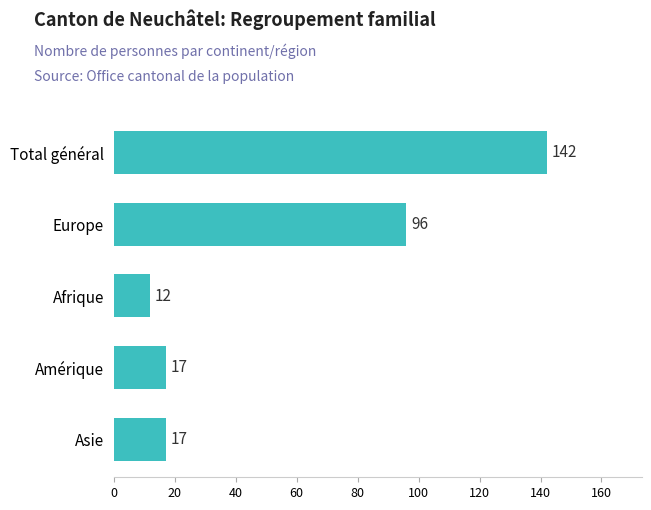

Where is the data nearest to the value 77?

Europe